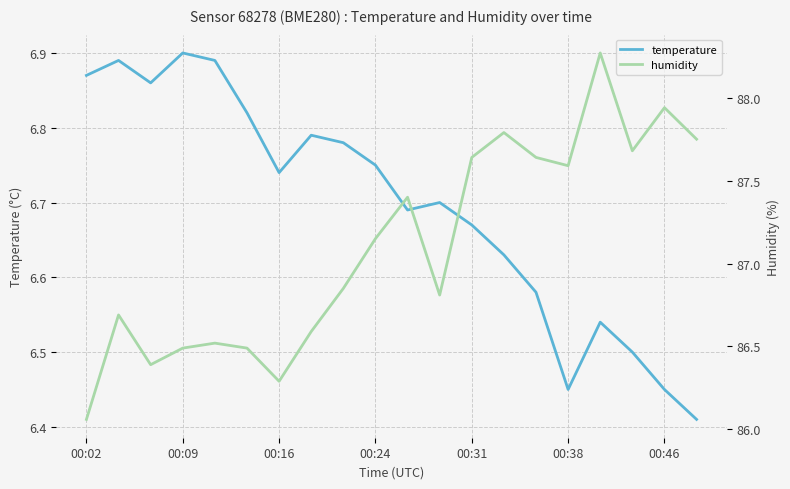

Does the chart have visible grid lines?

Yes